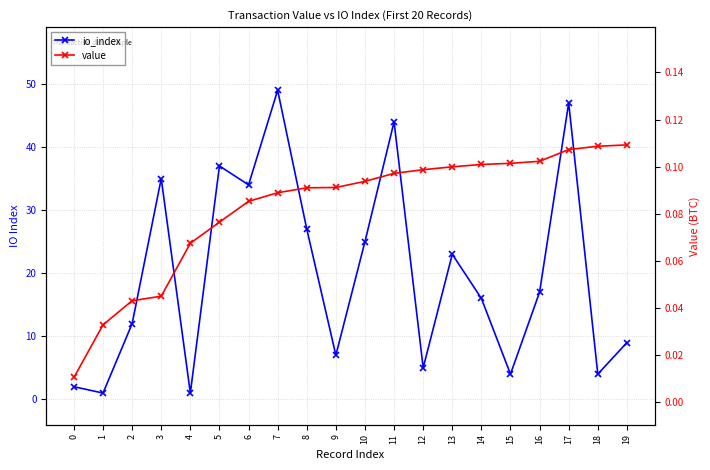

At which category is the sum across all series the highest?

7